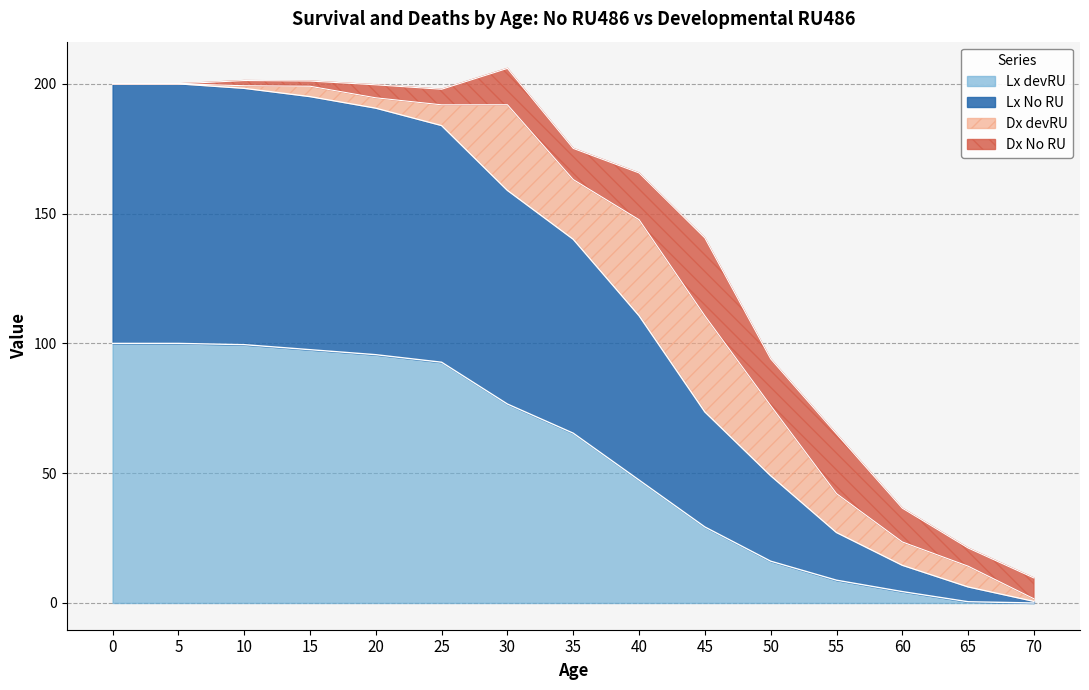

Which series has the widest spread of values?

Lx No RU